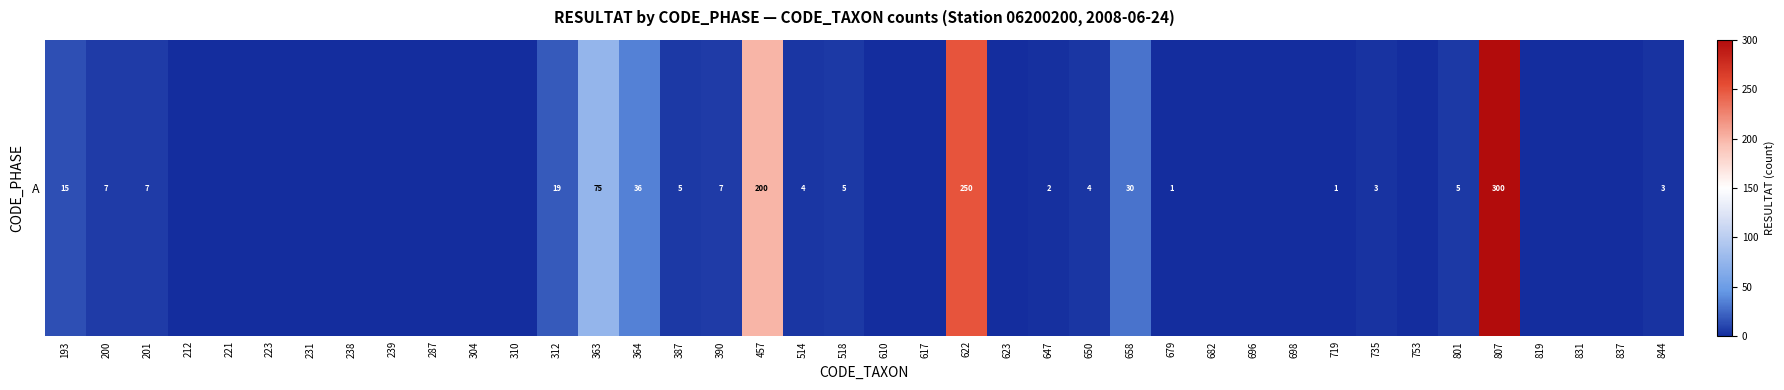

Reading right to left, what are all the values shown in this chart?

844=3	837=0	831=0	819=0	807=300	801=5	753=0	735=3	719=1	698=0	696=0	682=0	679=1	658=30	650=4	647=2	623=0	622=250	617=0	610=0	518=5	514=4	457=200	390=7	387=5	364=36	363=75	312=19	310=0	304=0	287=0	239=0	238=0	231=0	223=0	221=0	212=0	201=7	200=7	193=15